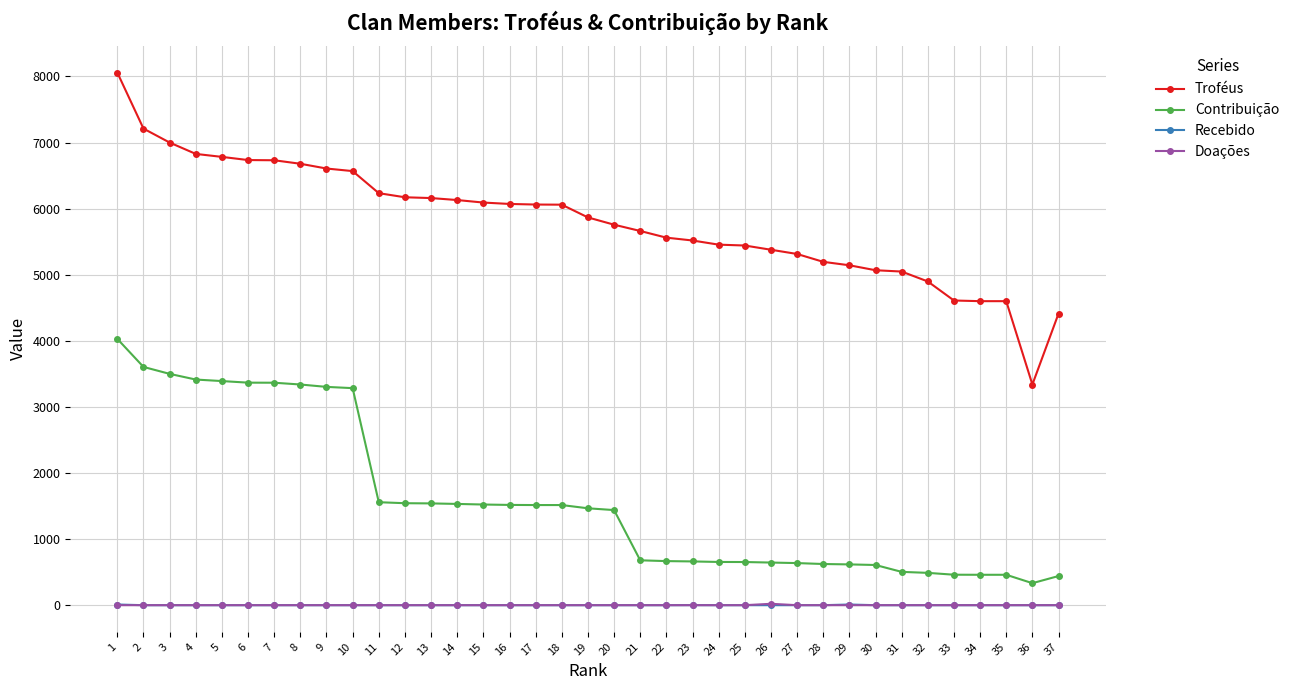

The Troféus series shows 5561 at 22. True or false?

True